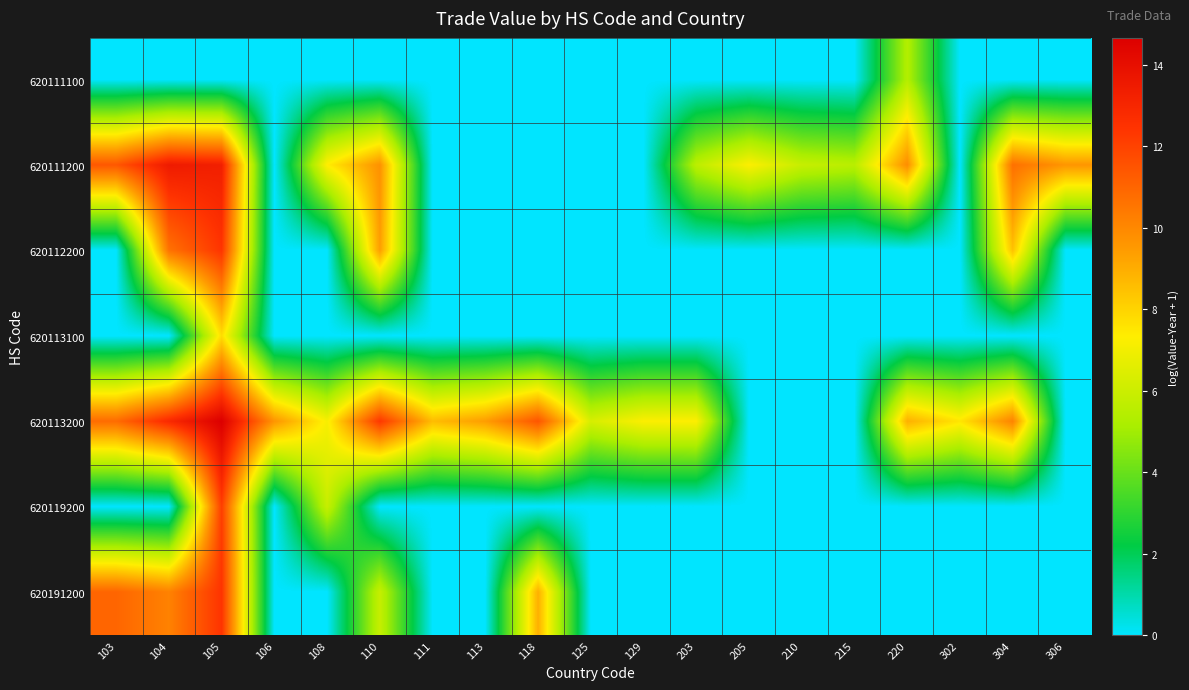

Which series has the largest range (max minus min)?

620113200